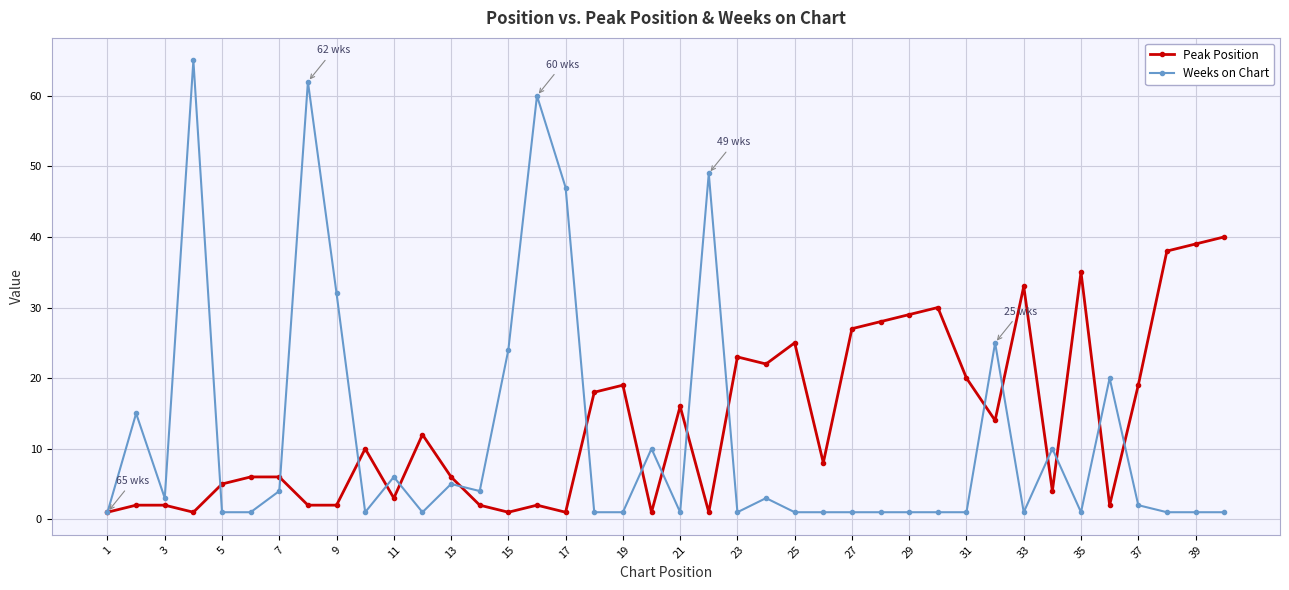

Which series has the widest spread of values?

Weeks on Chart